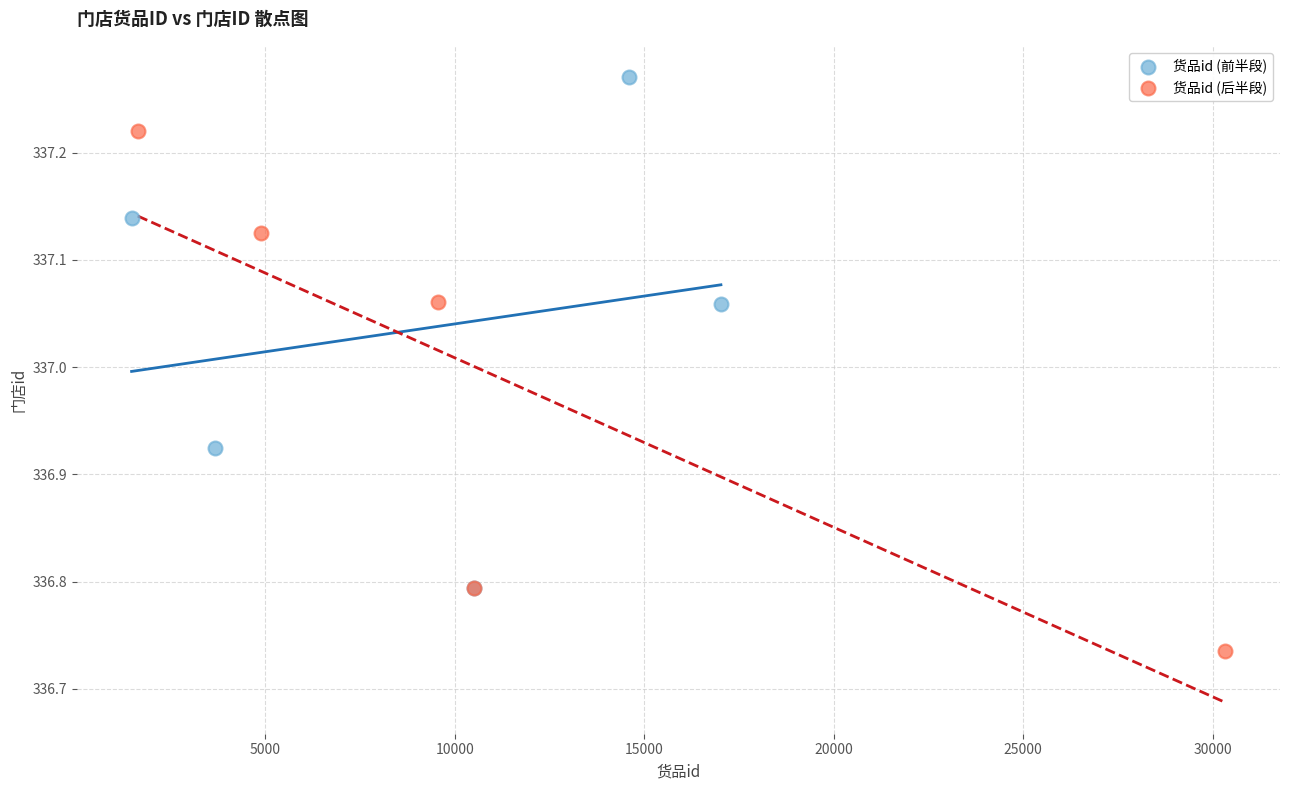

Which series reaches the maximum Y coordinate?

货品id (前半段)